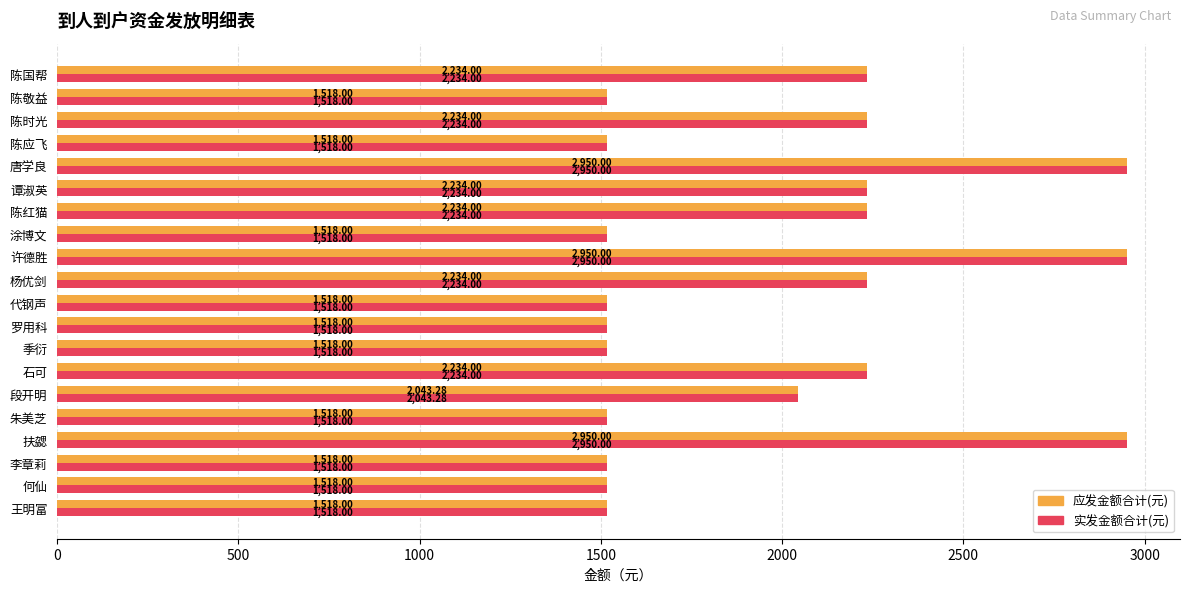

What is the total value across all series at 段开明?

4086.6